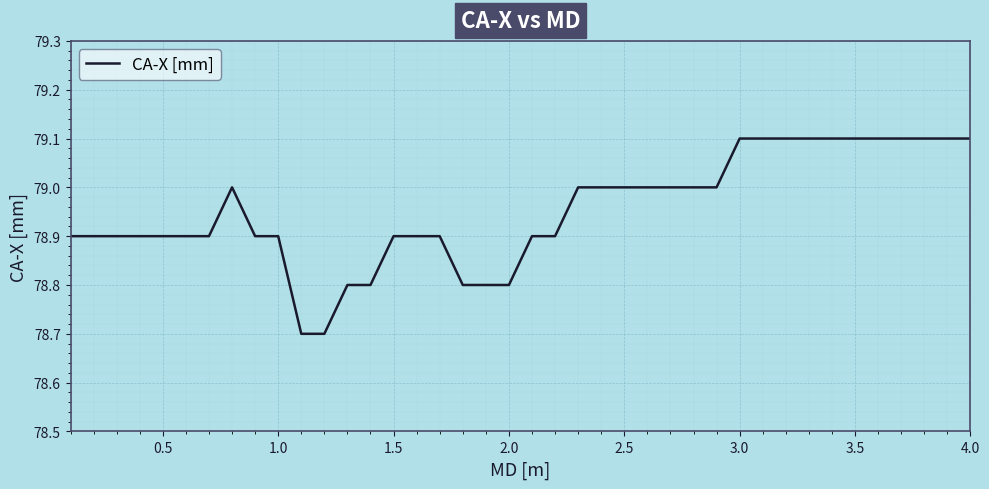

What is the smallest value displayed?

78.7